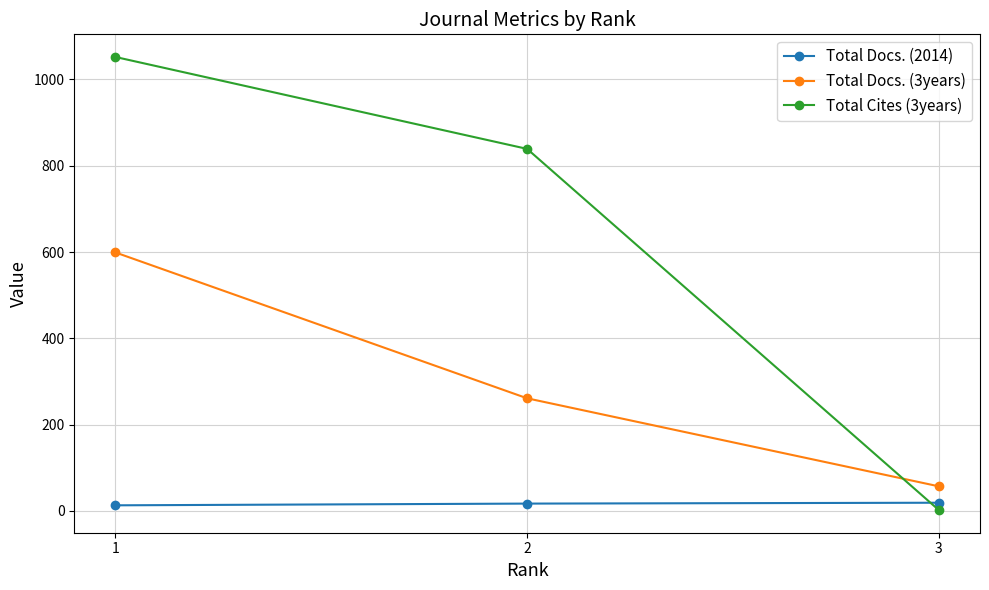

What value does the Total Docs. (3years) series have at 3, to the nearest 50?

50